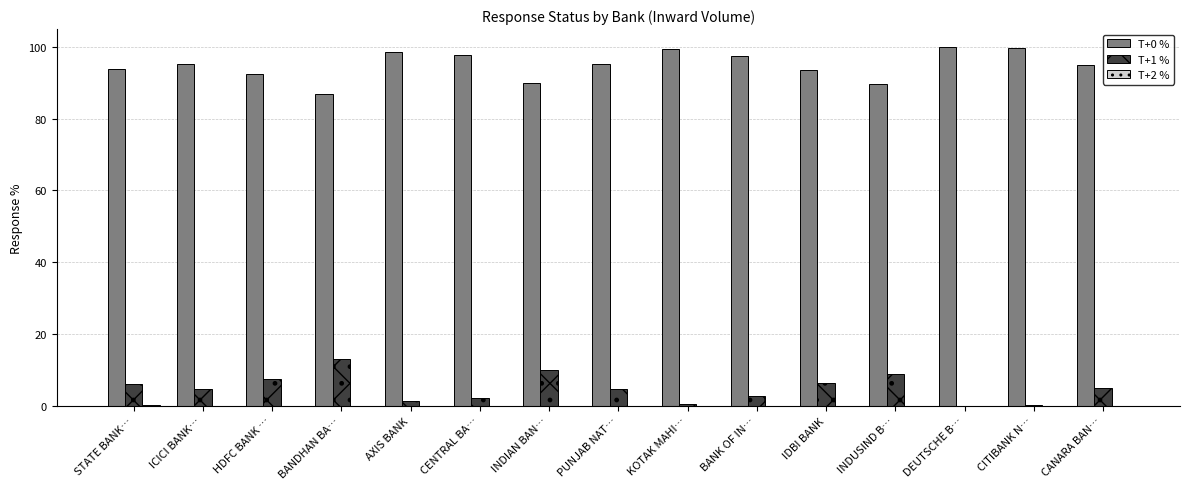

At which label does T+1 % reach its peak?

BANDHAN BA…